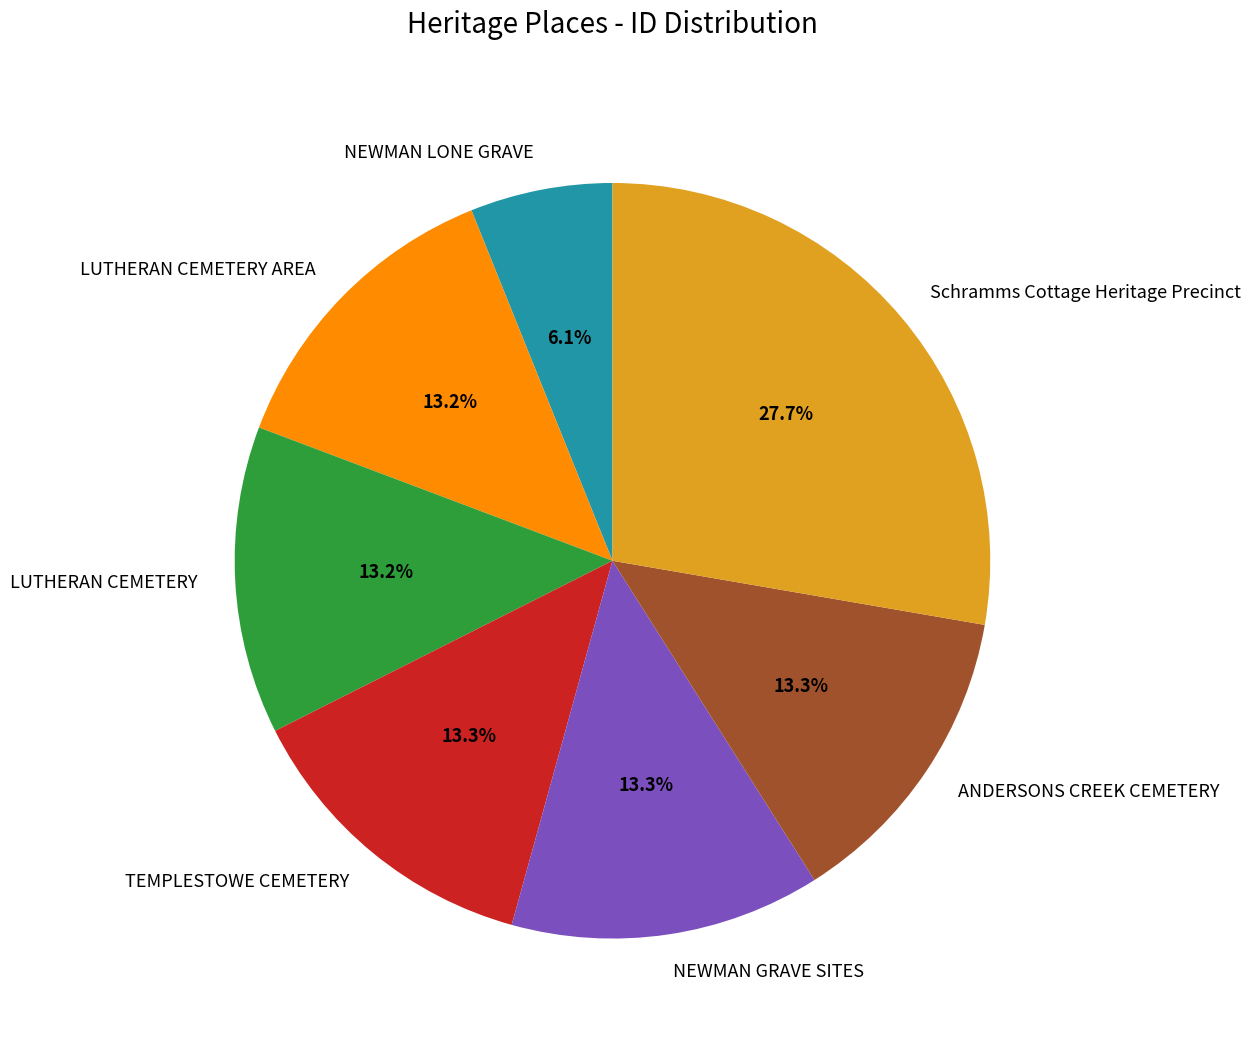

True or false: NEWMAN GRAVE SITES accounts for 13% of the total.

True